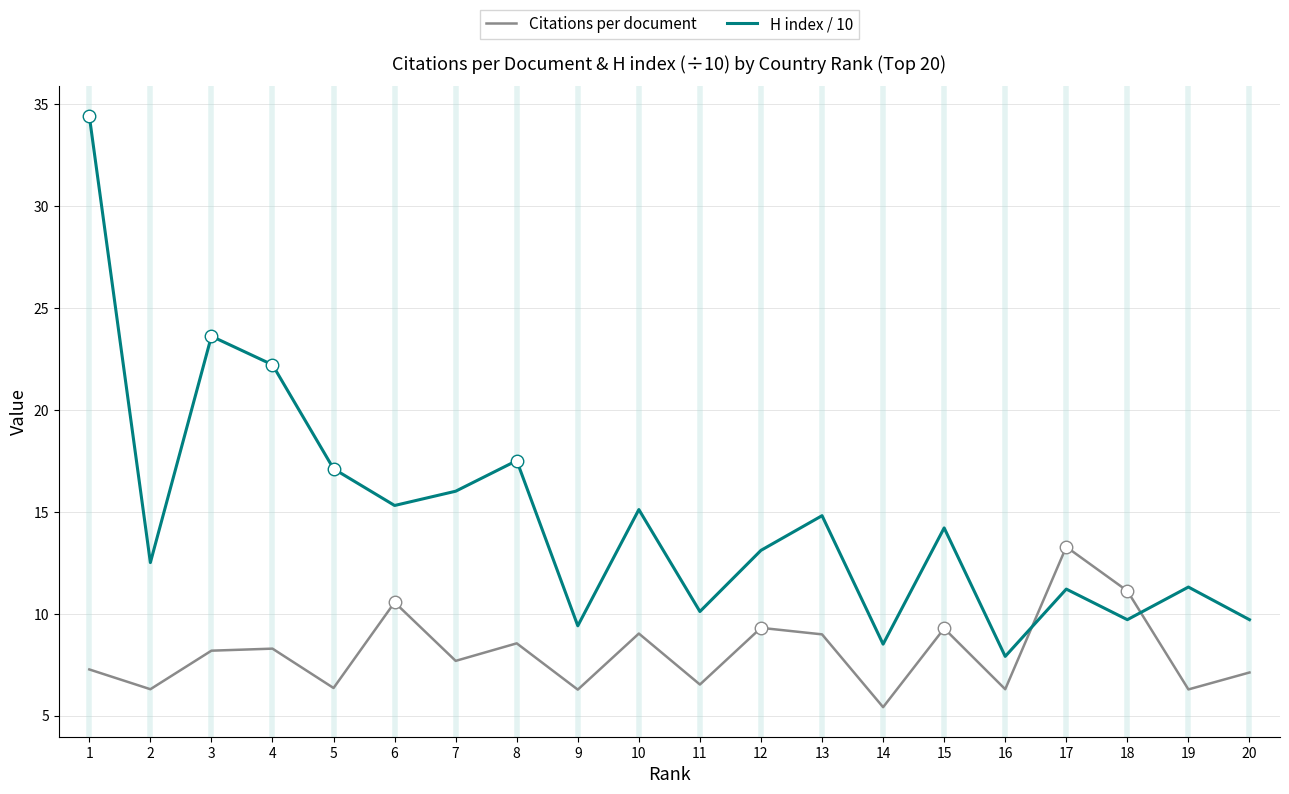

At which category is the sum across all series the highest?

1